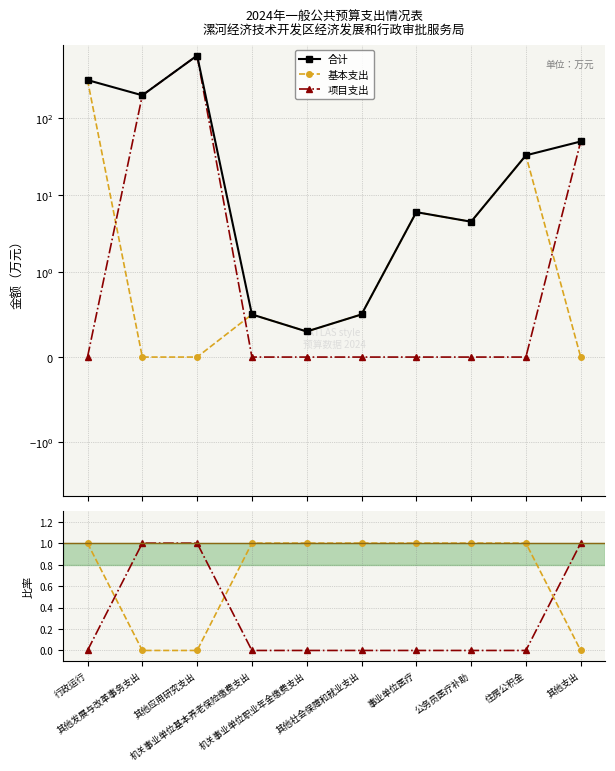

What is the value of the 基本/合计 point at the 6th from the left?

1.0